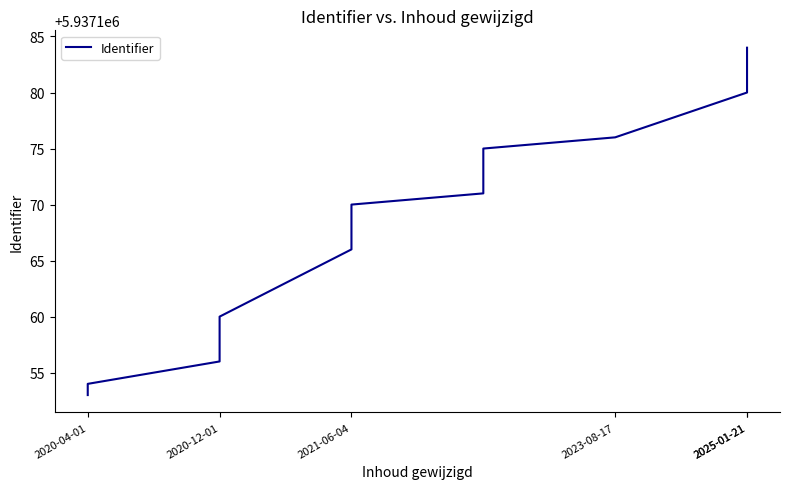

The chart shows a value of 10406871 at 2025-01-21. True or false?

False